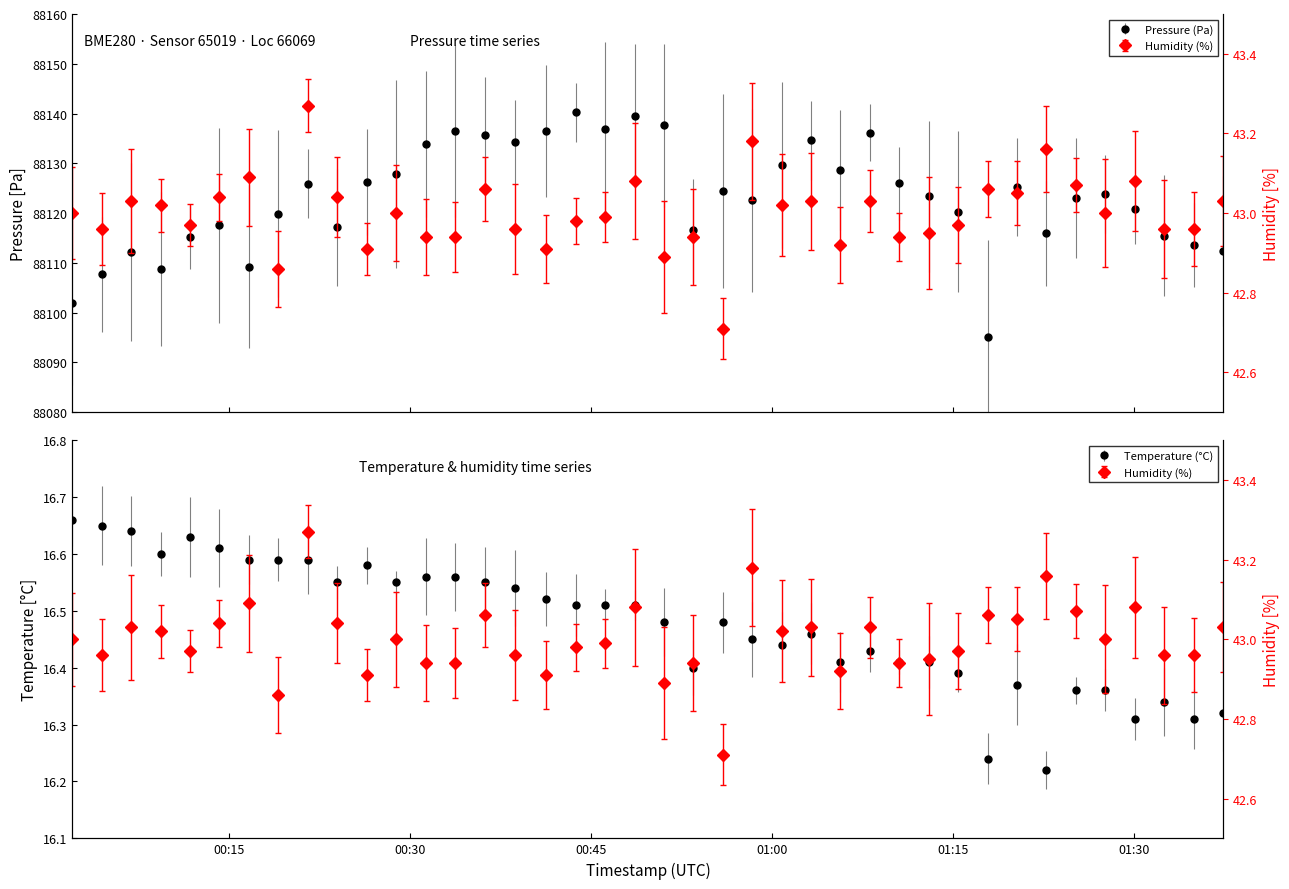

What are all the series names shown in the legend?

pressure, temperature, humidity